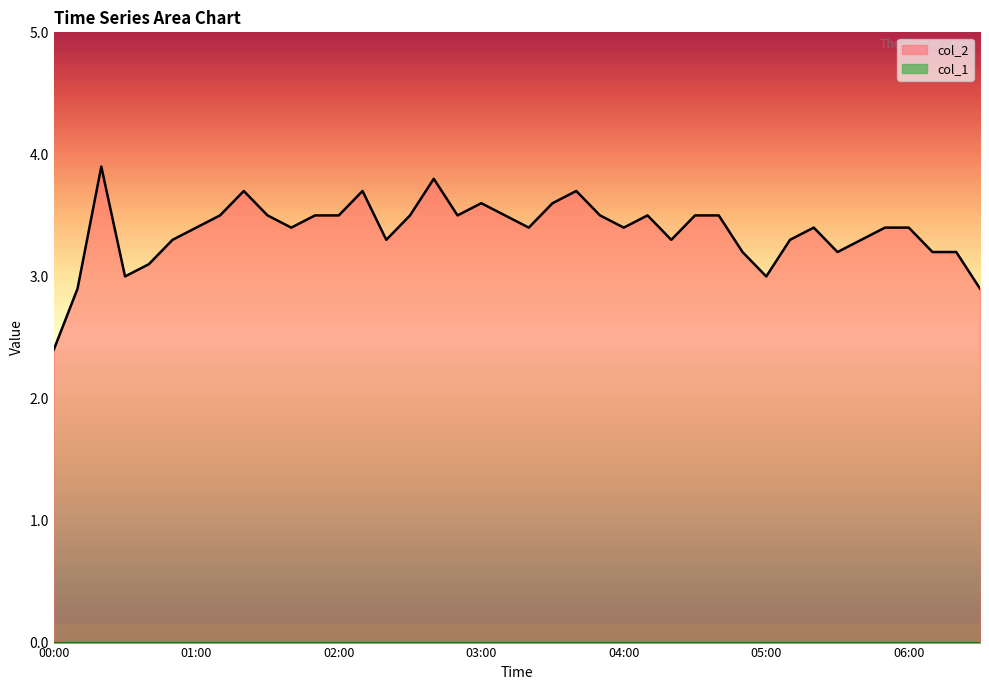

List the labels in order of value, smallest first.

00:00, 00:10, 06:30, 00:30, 05:00, 00:40, 04:50, 05:30, 06:10, 06:20, 00:50, 02:20, 04:20, 05:10, 05:40, 01:00, 01:40, 03:20, 04:00, 05:20, 05:50, 06:00, 01:10, 01:30, 01:50, 02:00, 02:30, 02:50, 03:10, 03:50, 04:10, 04:30, 04:40, 03:00, 03:30, 01:20, 02:10, 03:40, 02:40, 00:20